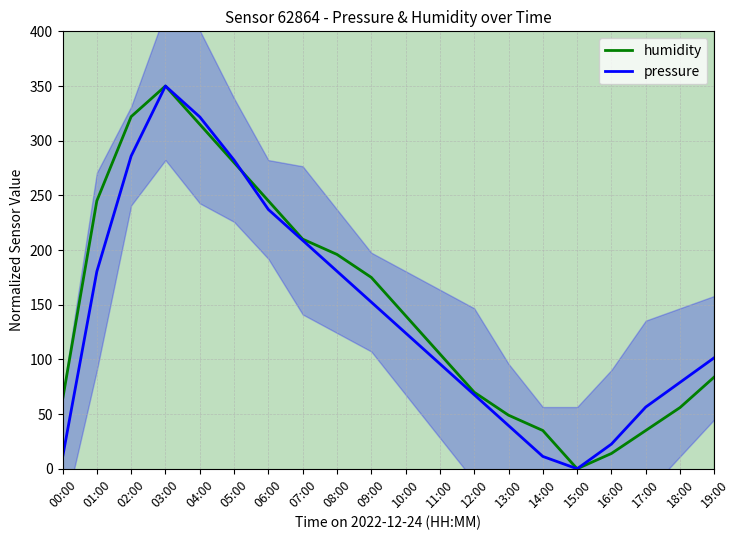

Which has a higher value, 19:00 or 04:00?

04:00